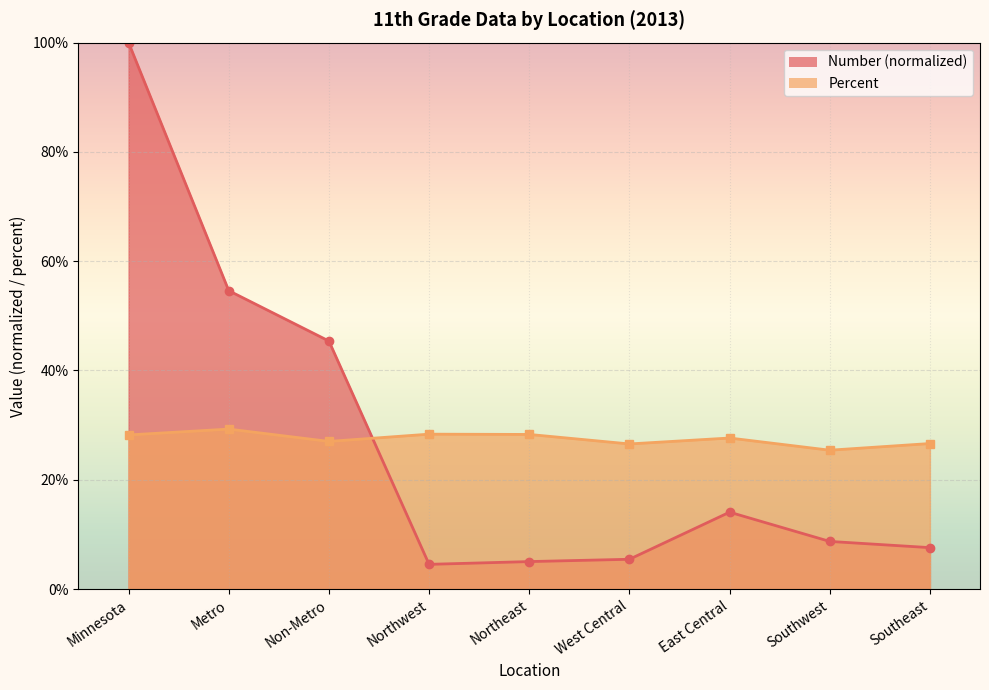

What is the label of the 6th point from the left?

West Central